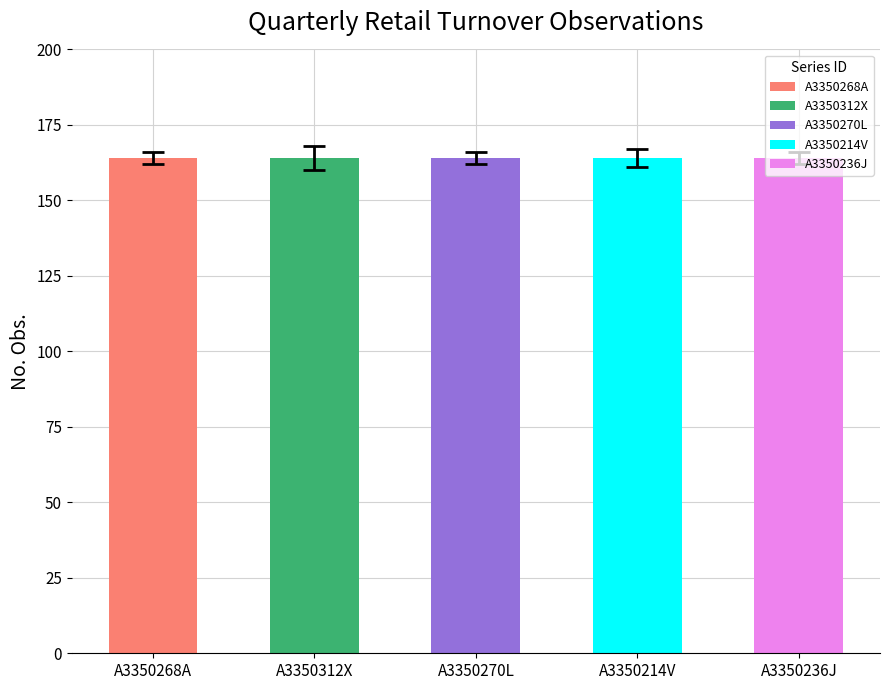

Is it true that Collection Month equals 3 at A3350236J?

True